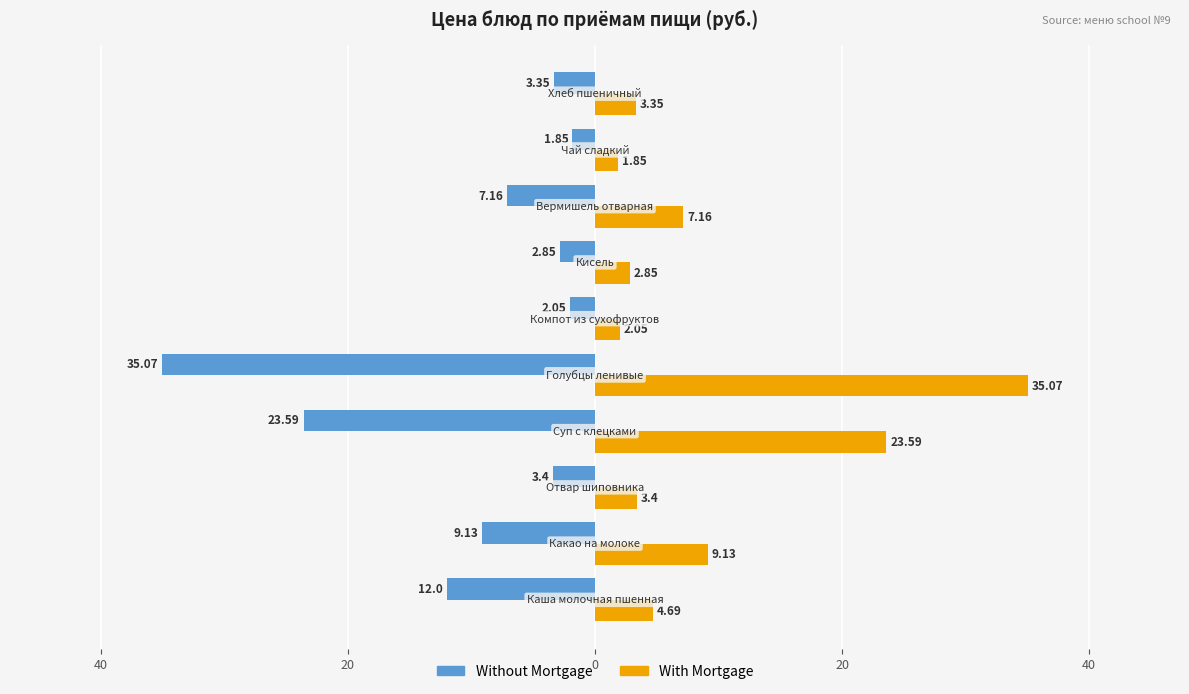

What are all the series names shown in the legend?

Without Mortgage, With Mortgage